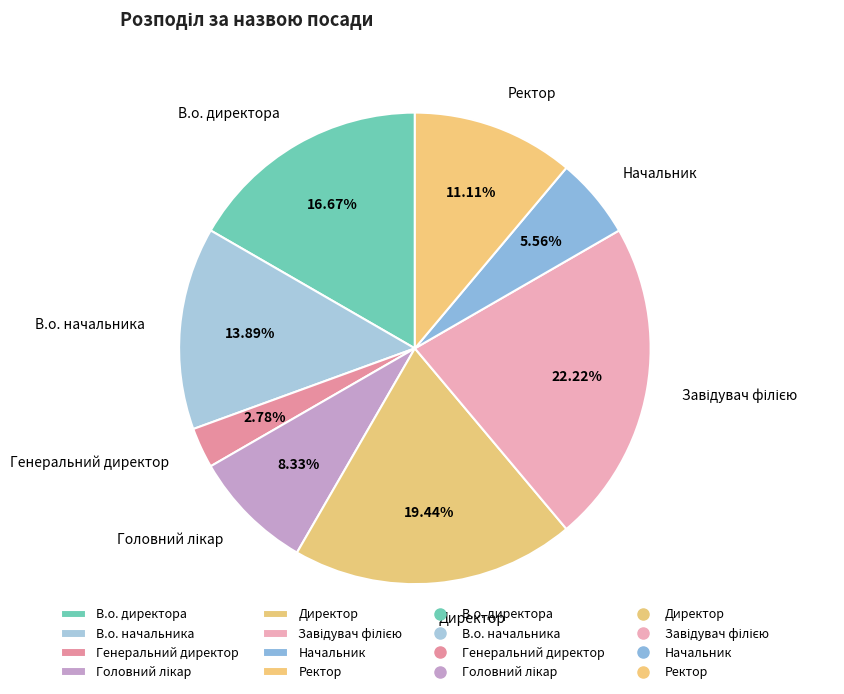

Count the number of slices in the pie.

8